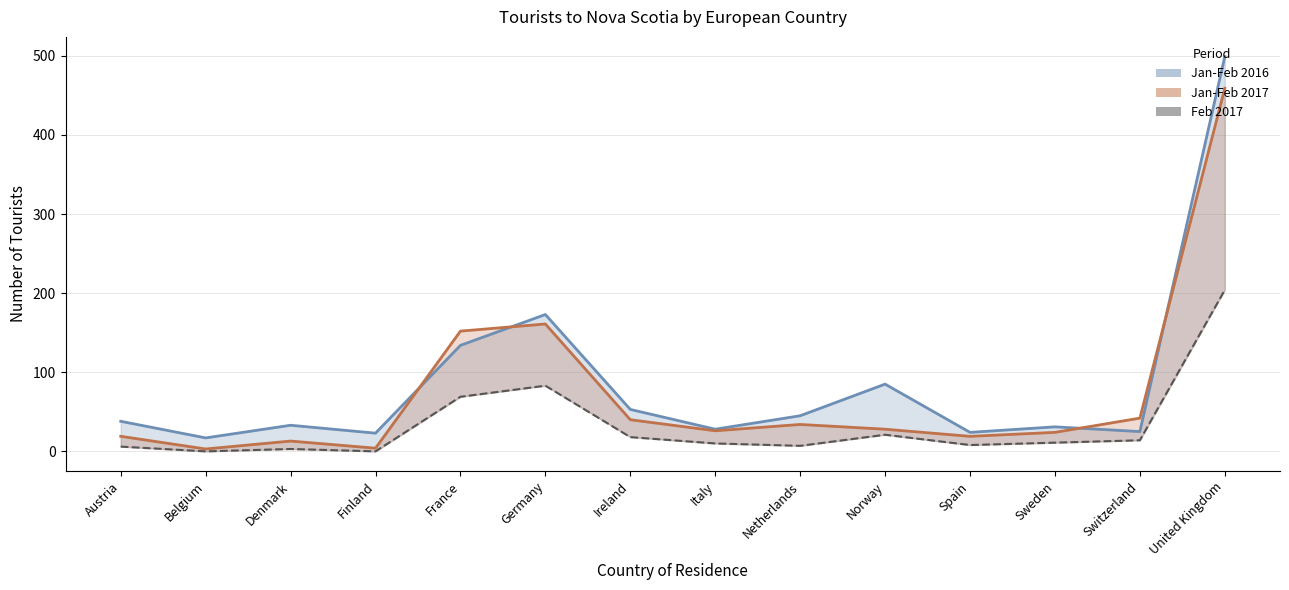

How many values in the Feb 2017 series exceed 11?

6